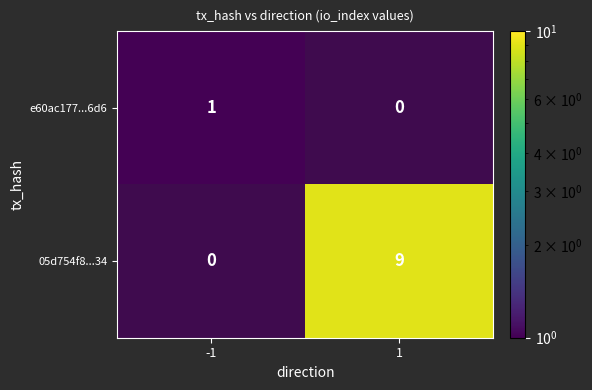

Which category has the lowest value in the 05d754f8...34 series?

-1